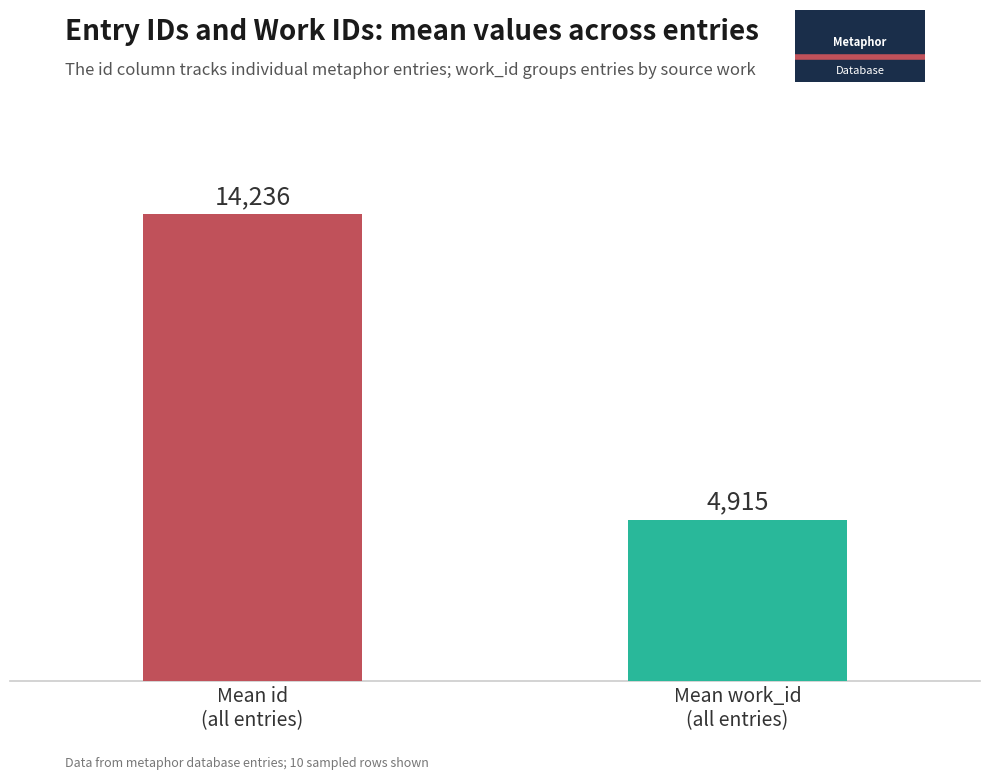

What is the greatest value displayed?

14236.2